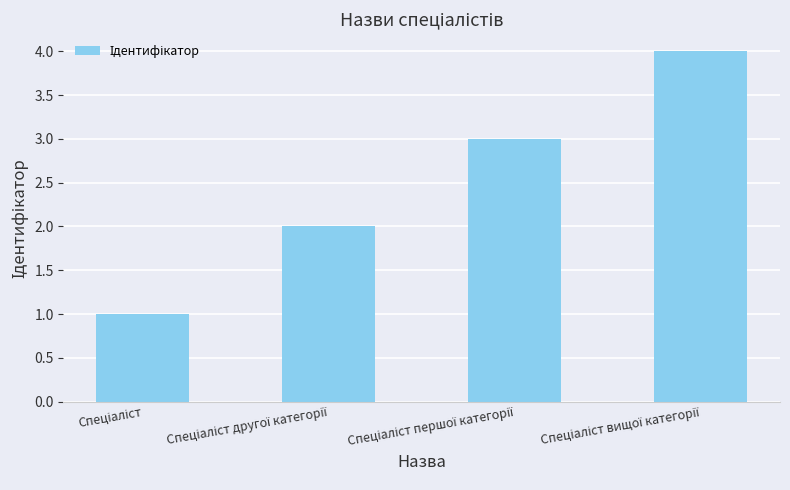

What is the greatest value displayed?

4